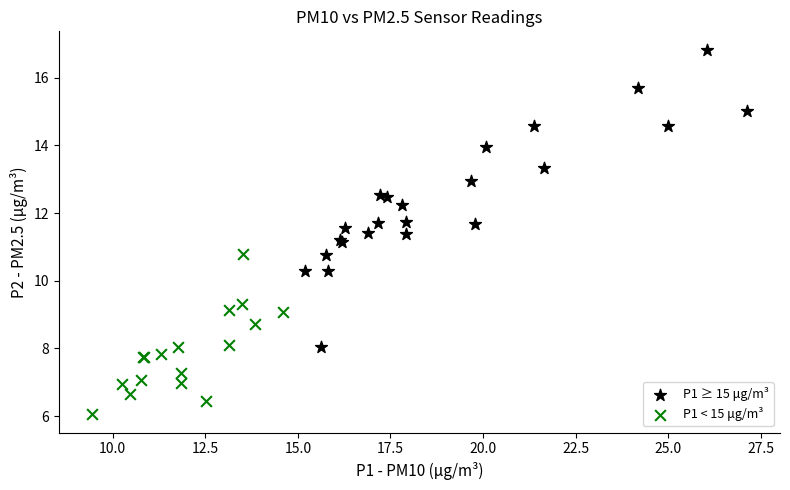

Which series has the widest spread of Y values?

P1 ≥ 15 μg/m³